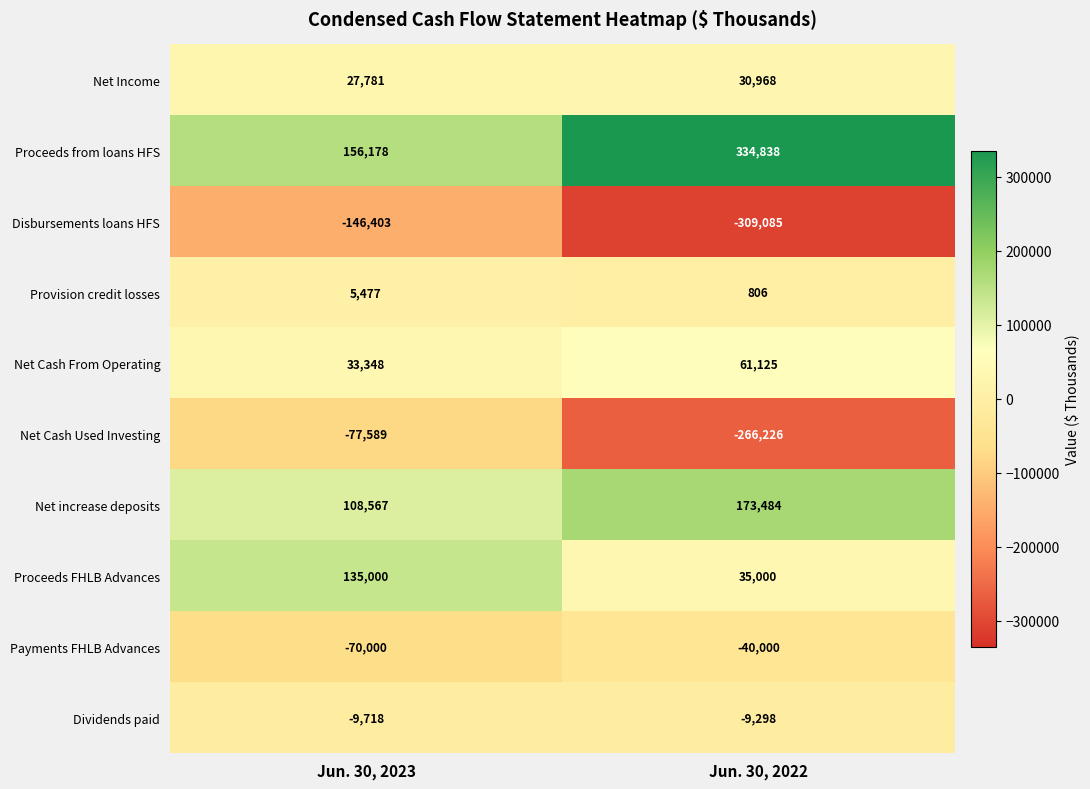

What is the approximate value of Net Cash From Operating at Jun. 30, 2022?

61125